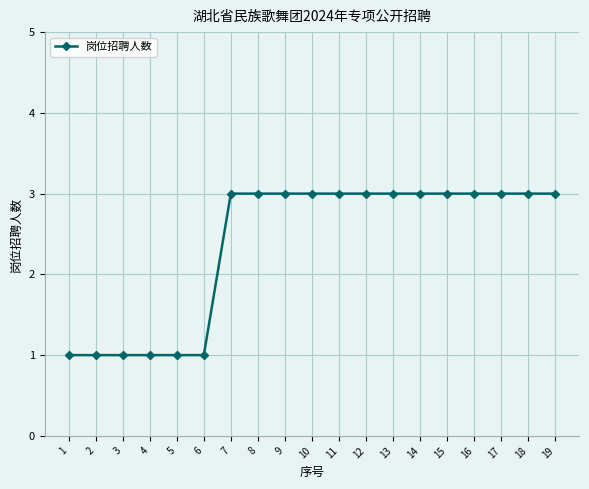

Approximately how many times larger is the value at 13 compared to 19?

1.0